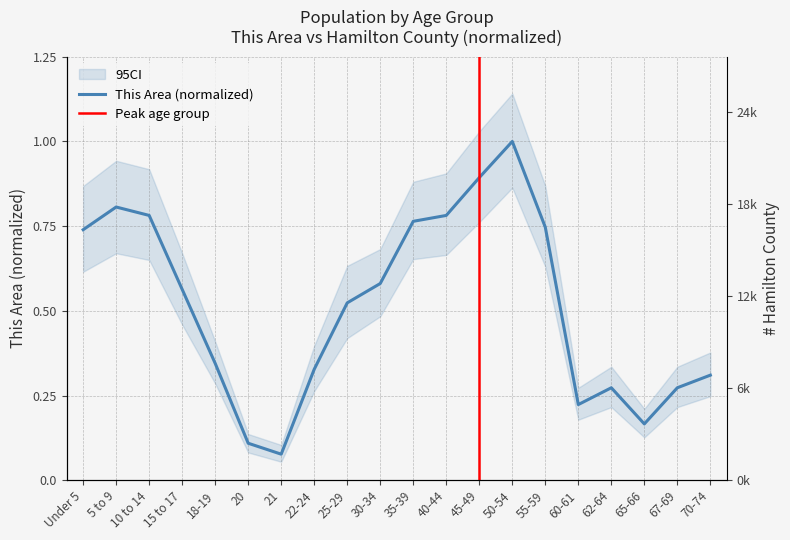

Which has a higher value, 55-59 or 15 to 17?

55-59